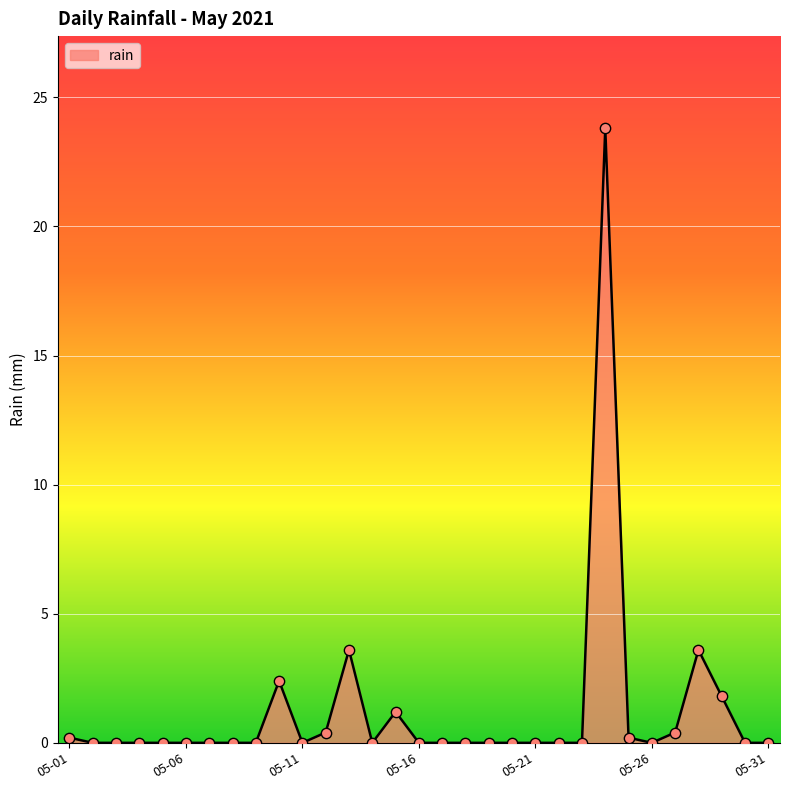

What is the maximum value shown in the chart?

23.8